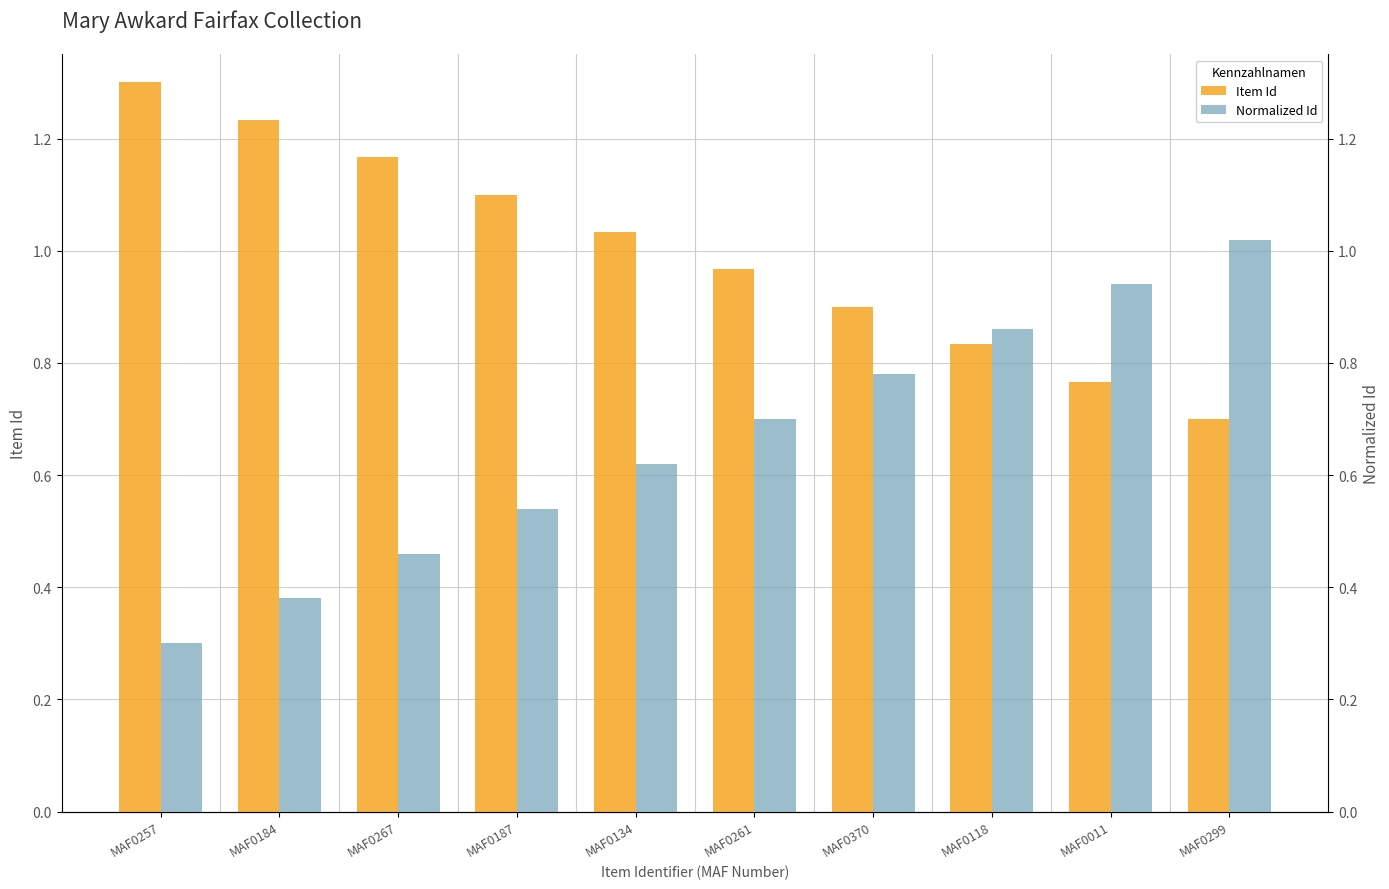

Between MAF0184 and MAF0267, which is larger?

MAF0184